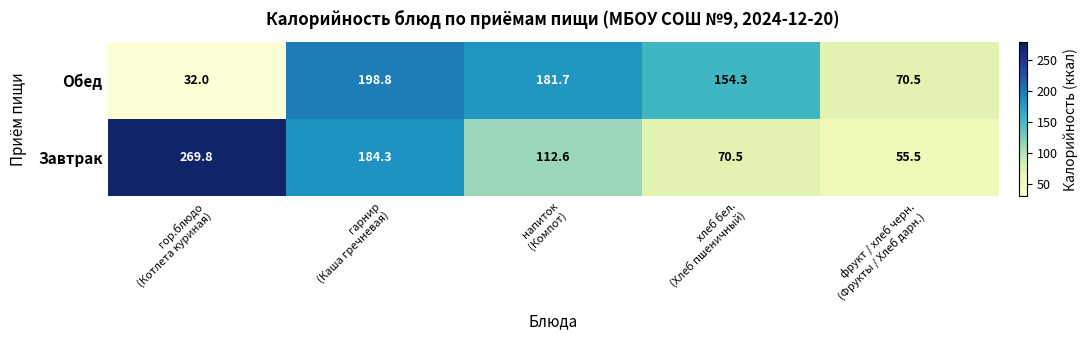

What is the highest value of the Завтрак series?

269.8